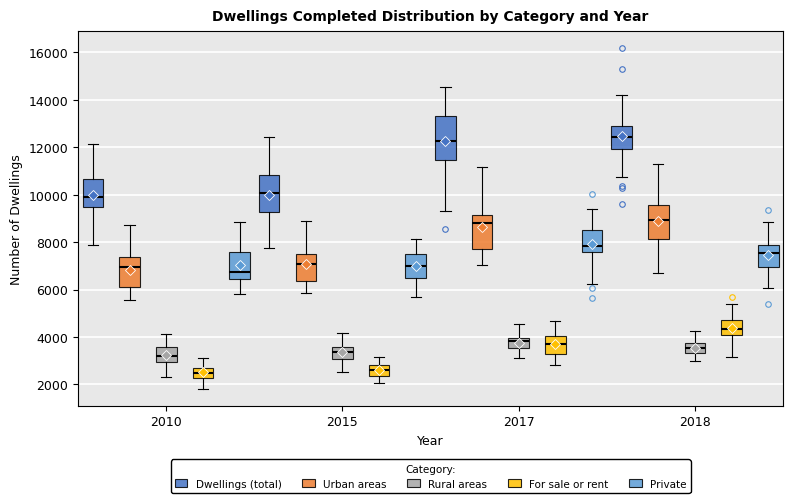

Reading left to right, read every box against the y-axis: the position of its median line, the range the box covers, and the ends of its whiskers. The values are not printed on the chart, so give them approximately, as read against the axis.

2010 (Dwellings (total)): median 10000, box 9400 to 10600, whiskers 7800 to 12200
2010 (Urban areas): median 7000, box 6000 to 7400, whiskers 5600 to 8800
2010 (Rural areas): median 3200, box 3000 to 3600, whiskers 2400 to 4200
2010 (For sale or rent): median 2600 (inside the box), box 2200 to 2600, whiskers 1800 to 3000
2010 (Private): median 6800, box 6400 to 7600, whiskers 5800 to 8800
2015 (Dwellings (total)): median 10000, box 9200 to 10800, whiskers 7800 to 12400
2015 (Urban areas): median 7000, box 6400 to 7600, whiskers 5800 to 8800
2015 (Rural areas): median 3400, box 3000 to 3600, whiskers 2600 to 4200
2015 (For sale or rent): median 2600, box 2400 to 2800, whiskers 2000 to 3200
2015 (Private): median 7000, box 6400 to 7400, whiskers 5600 to 8200
2017 (Dwellings (total)): median 12200, box 11400 to 13400, whiskers 9400 to 14600
2017 (Urban areas): median 8800, box 7800 to 9200, whiskers 7000 to 11200
2017 (Rural areas): median 3800, box 3600 to 4000, whiskers 3200 to 4600
2017 (For sale or rent): median 3800, box 3200 to 4000, whiskers 2800 to 4600
2017 (Private): median 7800, box 7600 to 8400, whiskers 6200 to 9400
2018 (Dwellings (total)): median 12400, box 12000 to 13000, whiskers 10800 to 14200
2018 (Urban areas): median 9000, box 8200 to 9600, whiskers 6600 to 11400
2018 (Rural areas): median 3600, box 3400 to 3800, whiskers 3000 to 4200
2018 (For sale or rent): median 4400, box 4000 to 4600, whiskers 3200 to 5400
2018 (Private): median 7600, box 7000 to 7800, whiskers 6000 to 8800